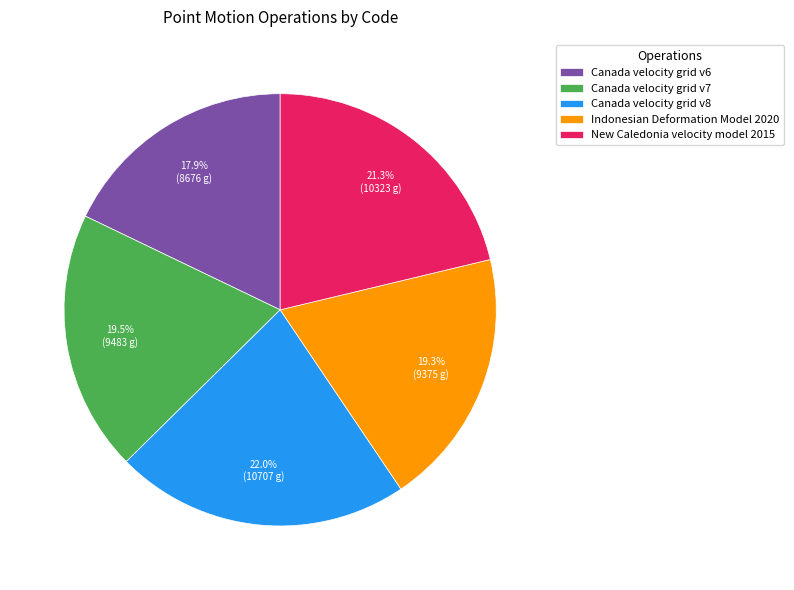

Which category has the biggest portion of the pie?

Canada velocity grid v8